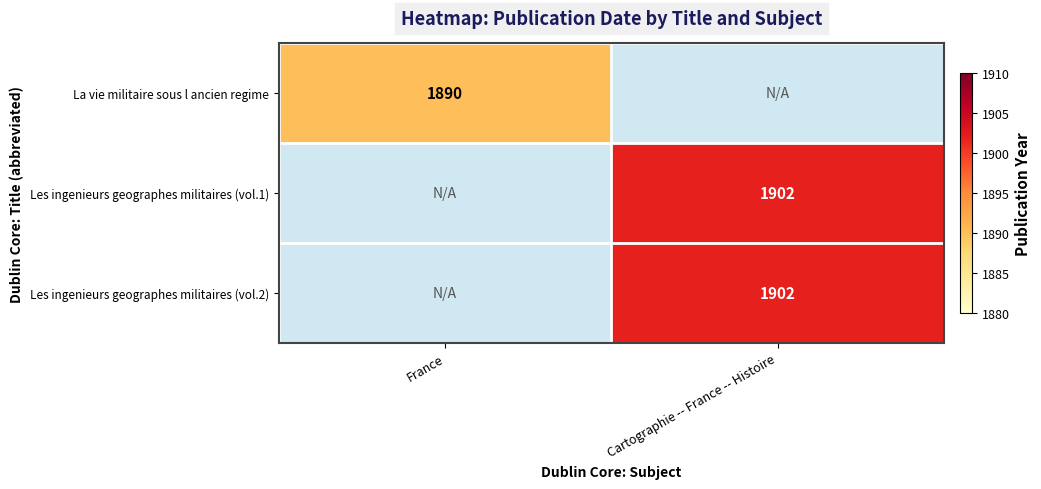

The value of Les ingenieurs geographes militaires (vol.2) at Cartographie -- France -- Histoire is 1124. True or false?

False